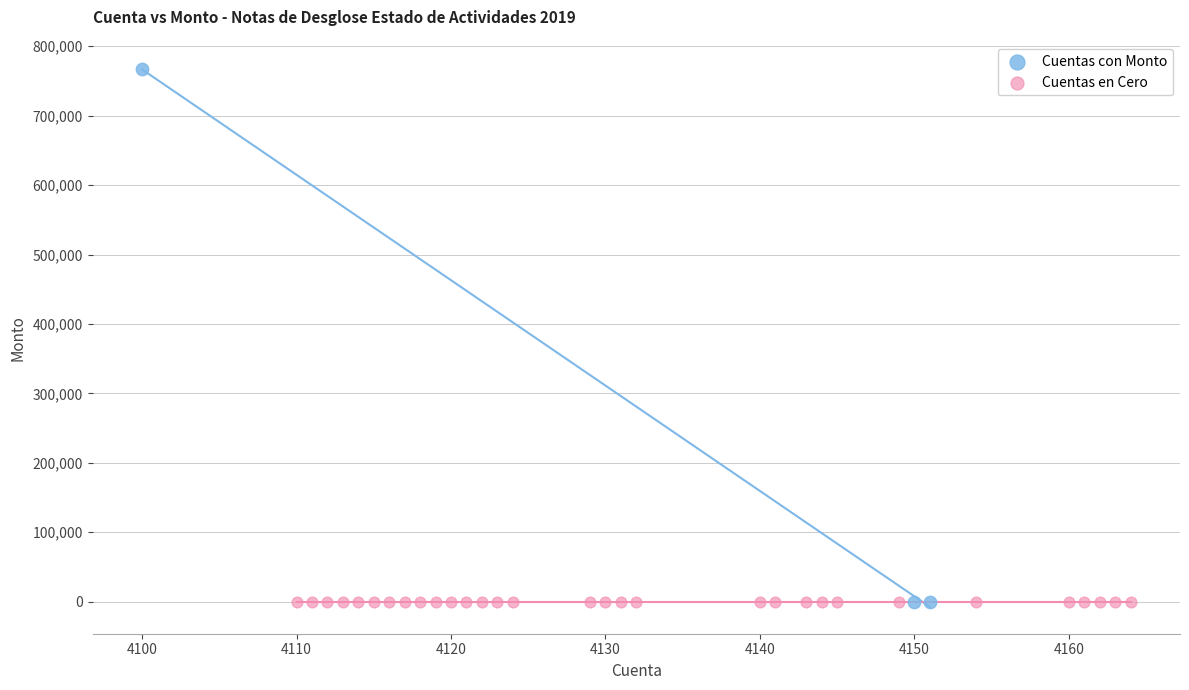

What are all the series names shown in the legend?

Cuentas con Monto, Cuentas en Cero